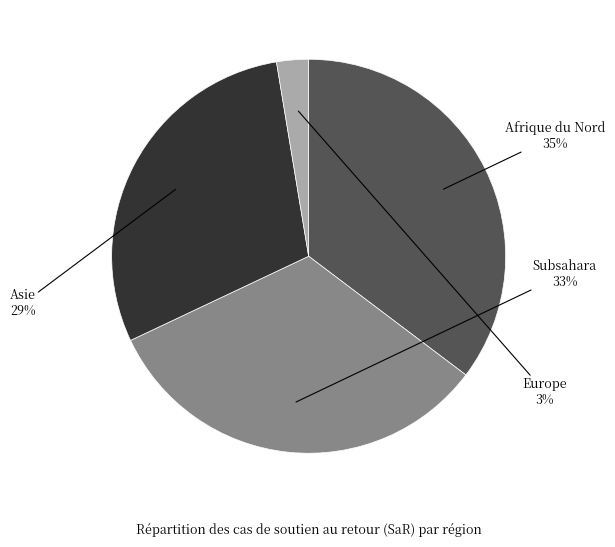

How many segments does this pie chart have?

4